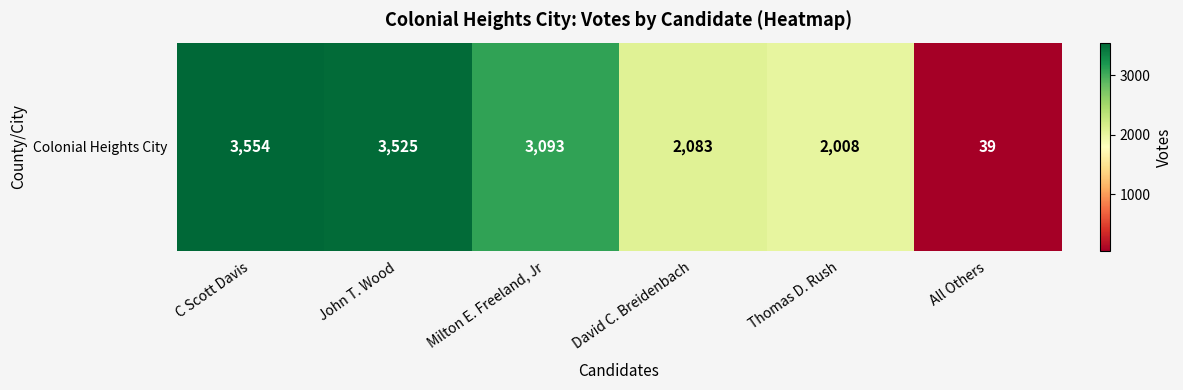

The value at C Scott Davis is 1203. True or false?

False